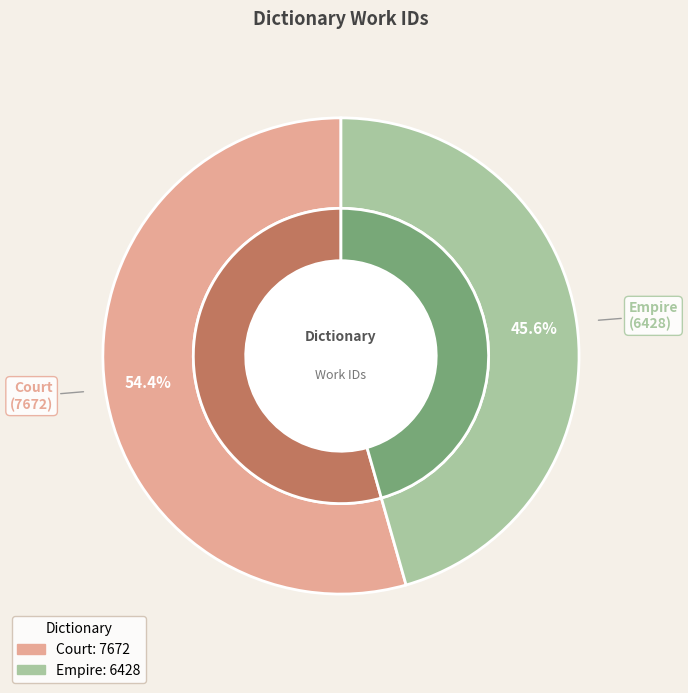

What is the ratio of the value at Empire to the value at Court?

0.8